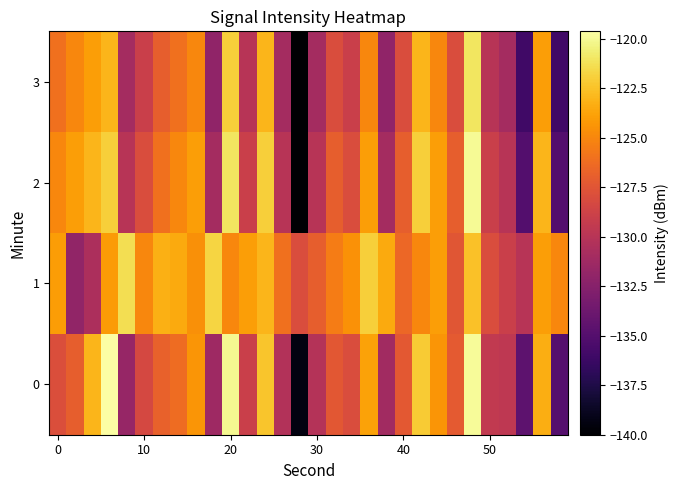

Which series has the largest range (max minus min)?

2